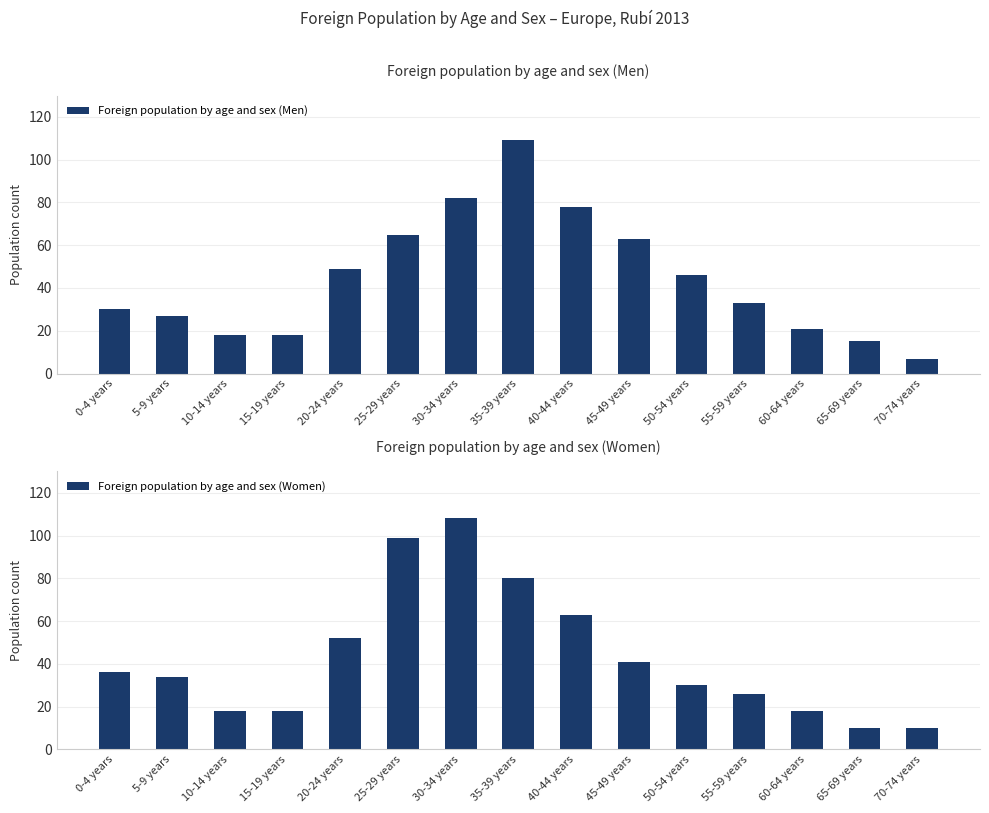

Which category has the highest value in the Foreign population by age and sex (Women) series?

30-34 years